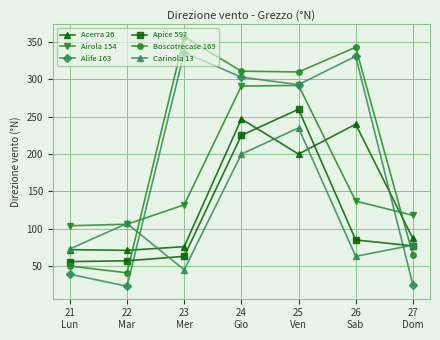

How many intersections are there between Boscotrecase 169 and Airola 154?

2